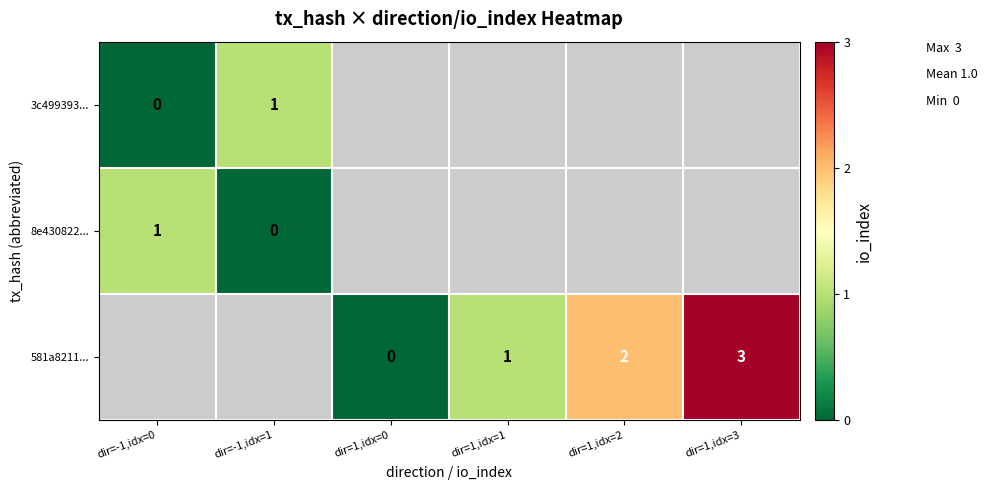

Is the value of 581a8211... at dir=1,idx=2 greater than the value of 3c499393... at dir=-1,idx=0?

Yes